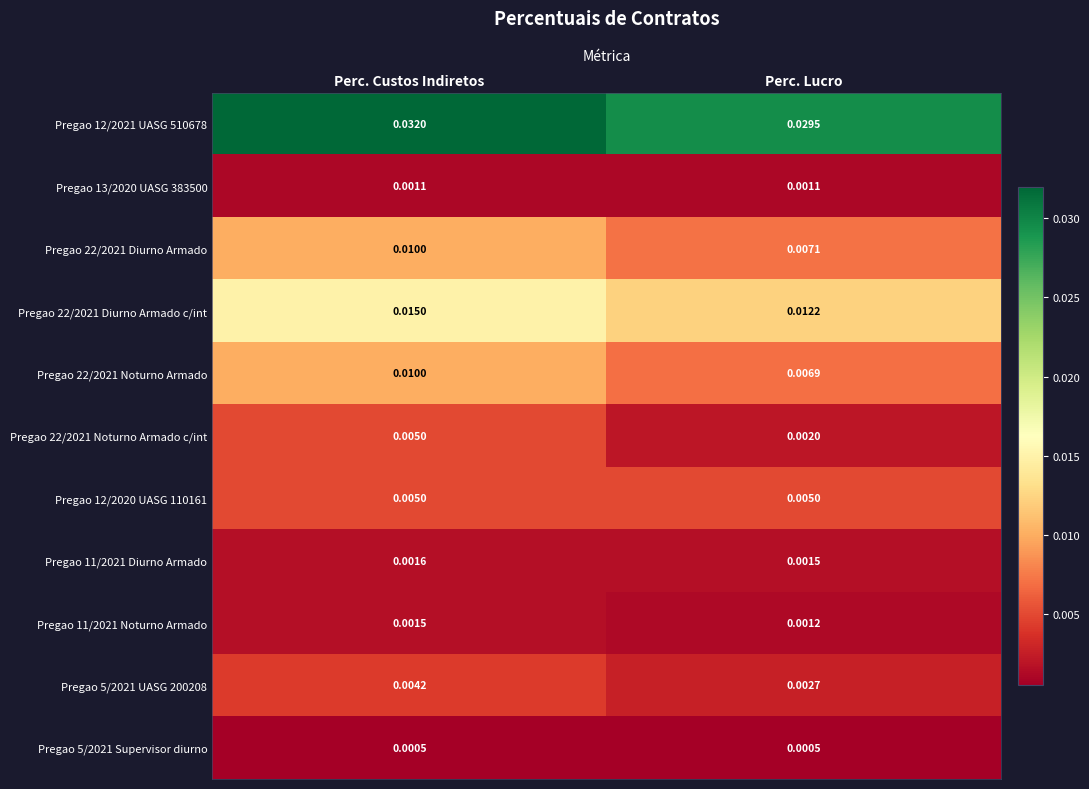

Which category has the highest value across all series?

Perc. Custos Indiretos